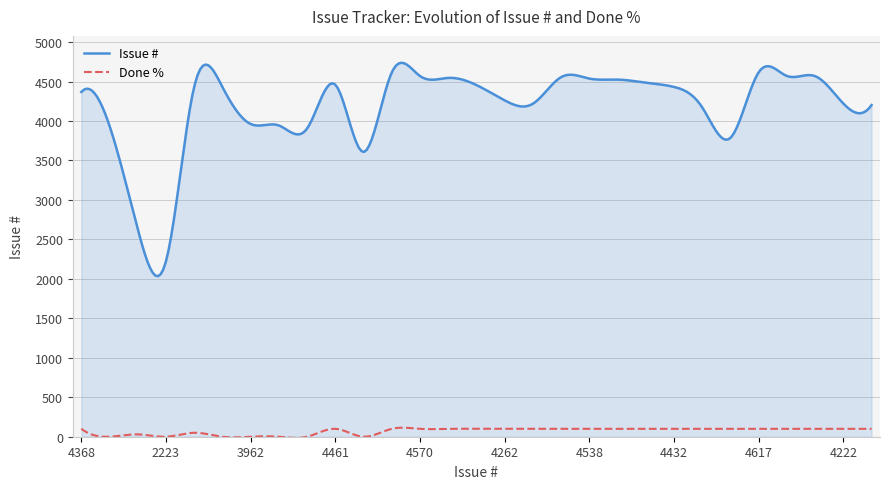

True or false: Done % and Issue # intersect in this chart.

False